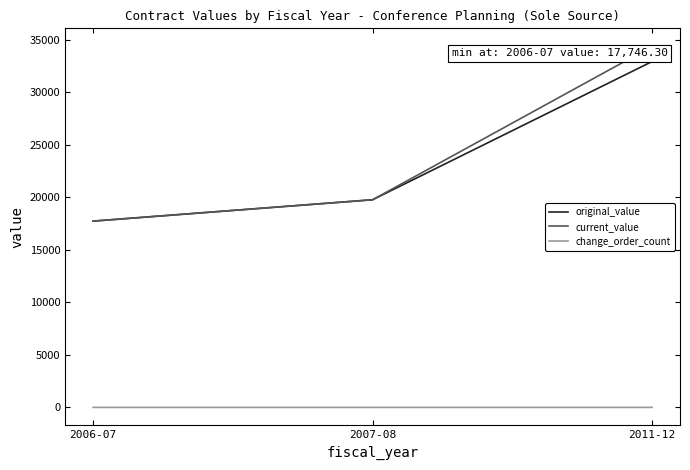

Rank the series by their maximum value, from highest to lowest.

current_value, original_value, change_order_count